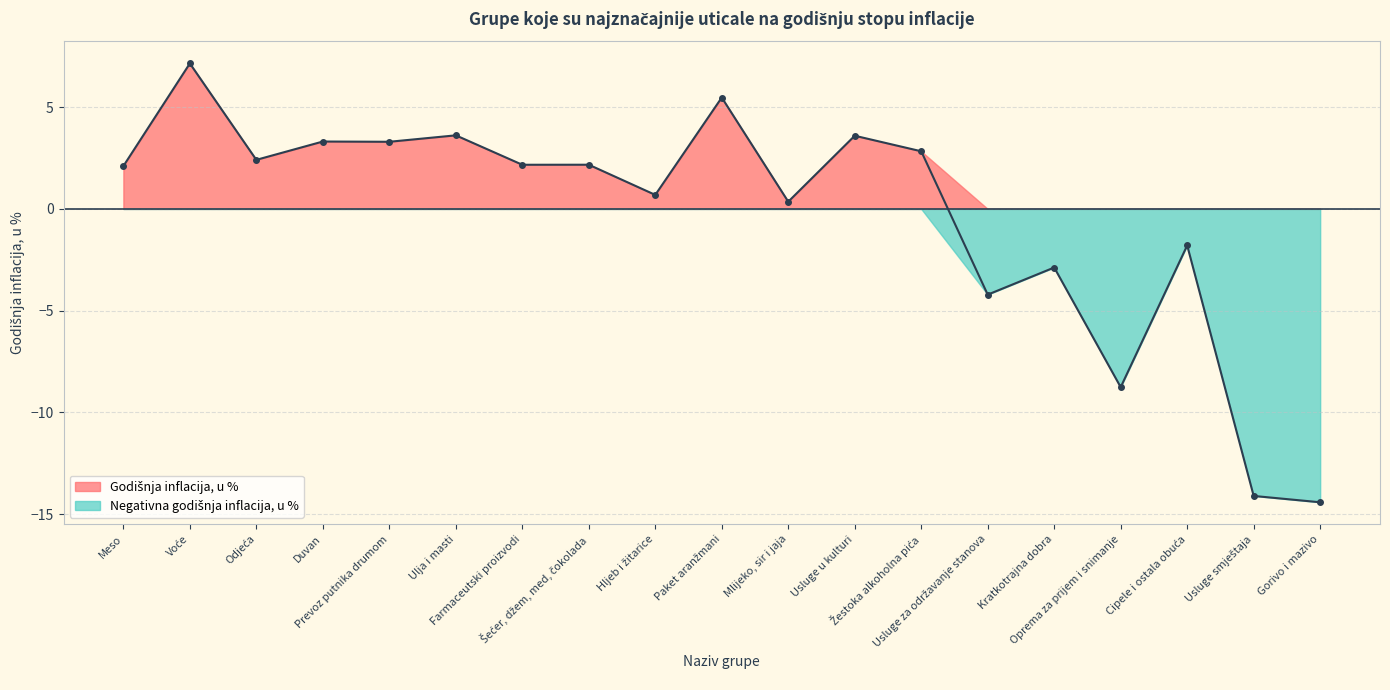

At which category does the chart reach its minimum across all series?

Gorivo i mazivo